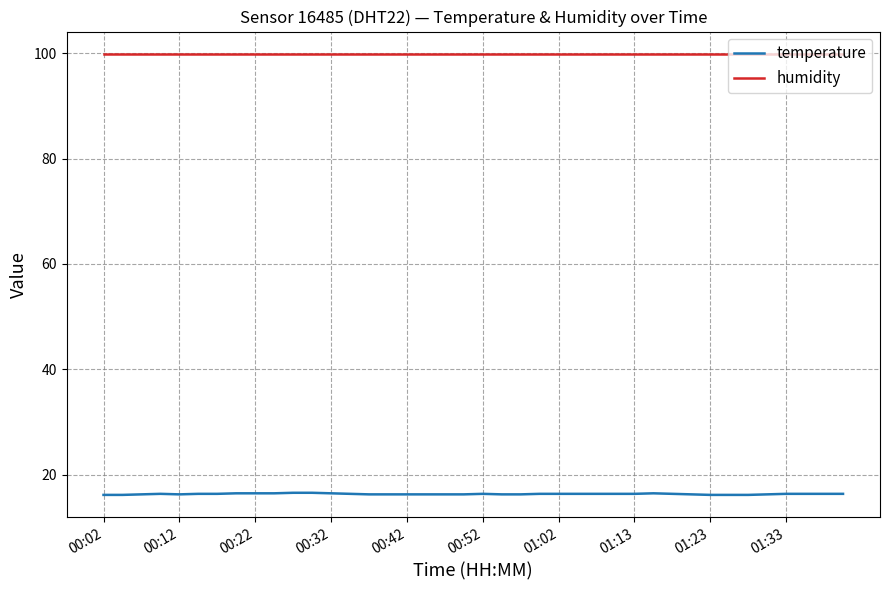

True or false: temperature and humidity cross at least once.

False